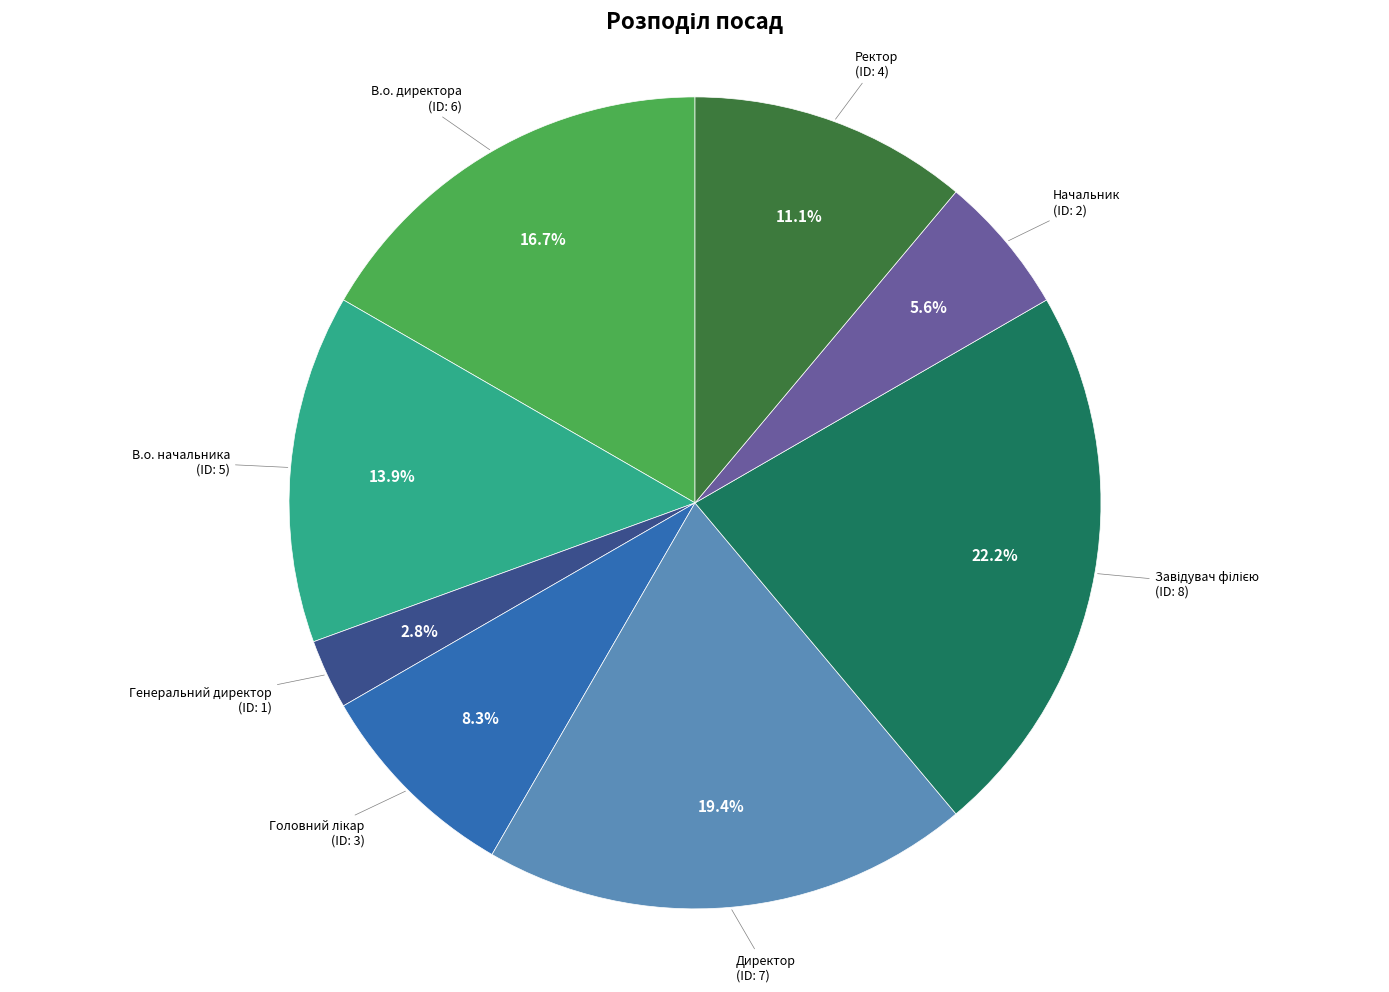

Is there any slice that represents more than half of the pie?

No